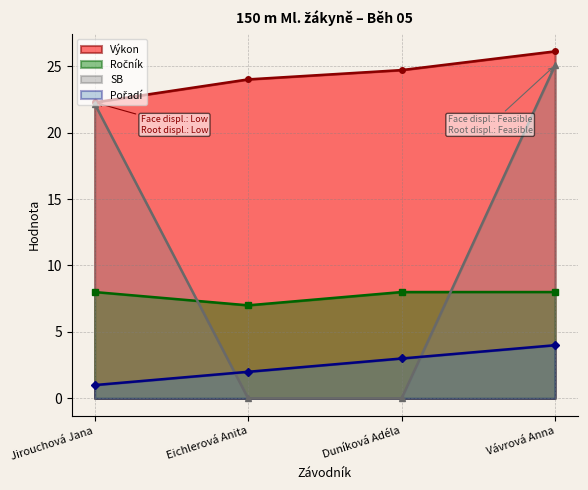

How many intersections are there between SB and Pořadí?

2